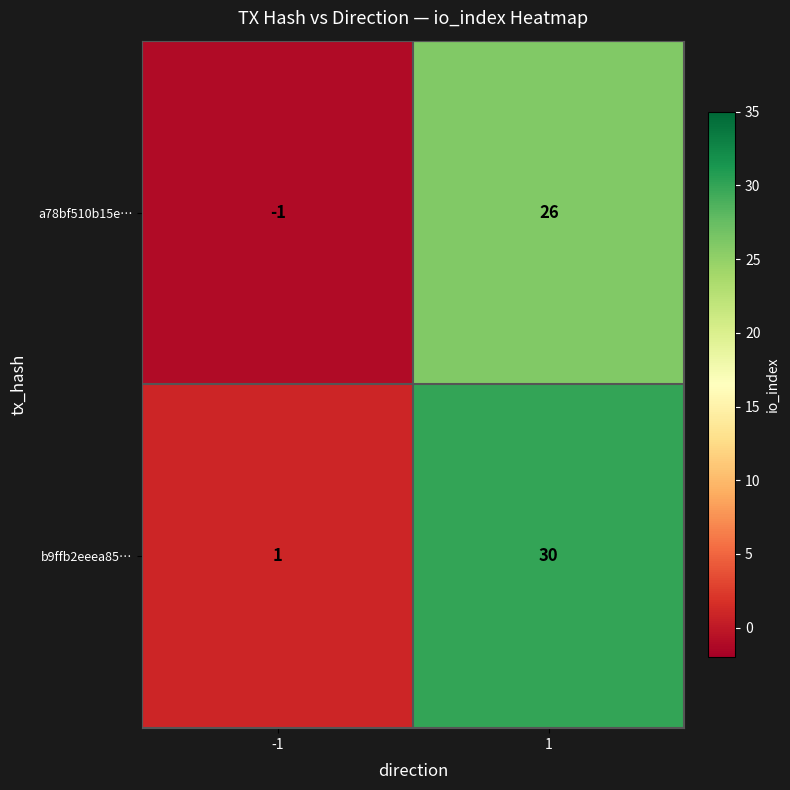

How many data points in b9ffb2eeea85… are less than 30?

1